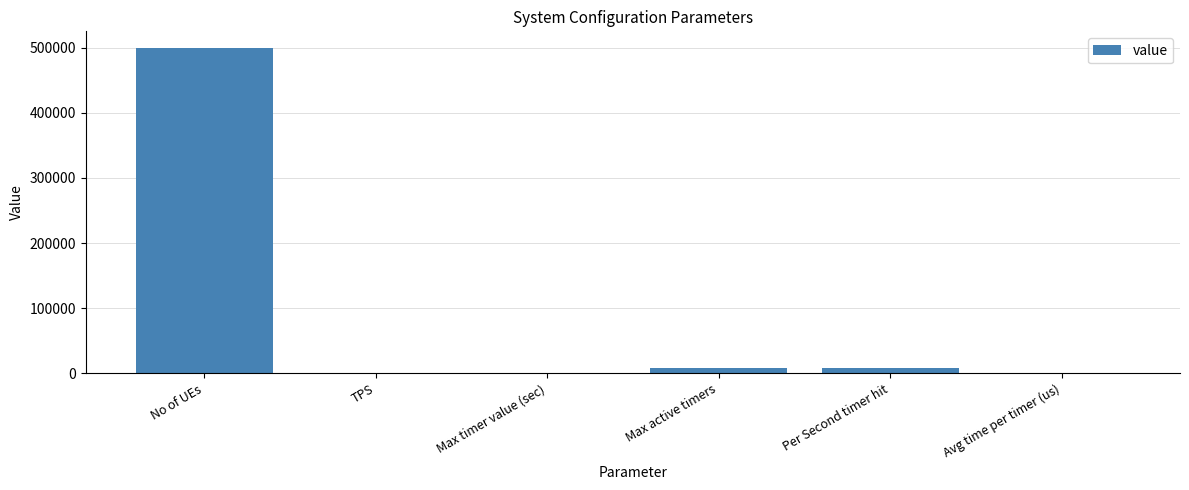

How many distinct data groups are displayed?

1